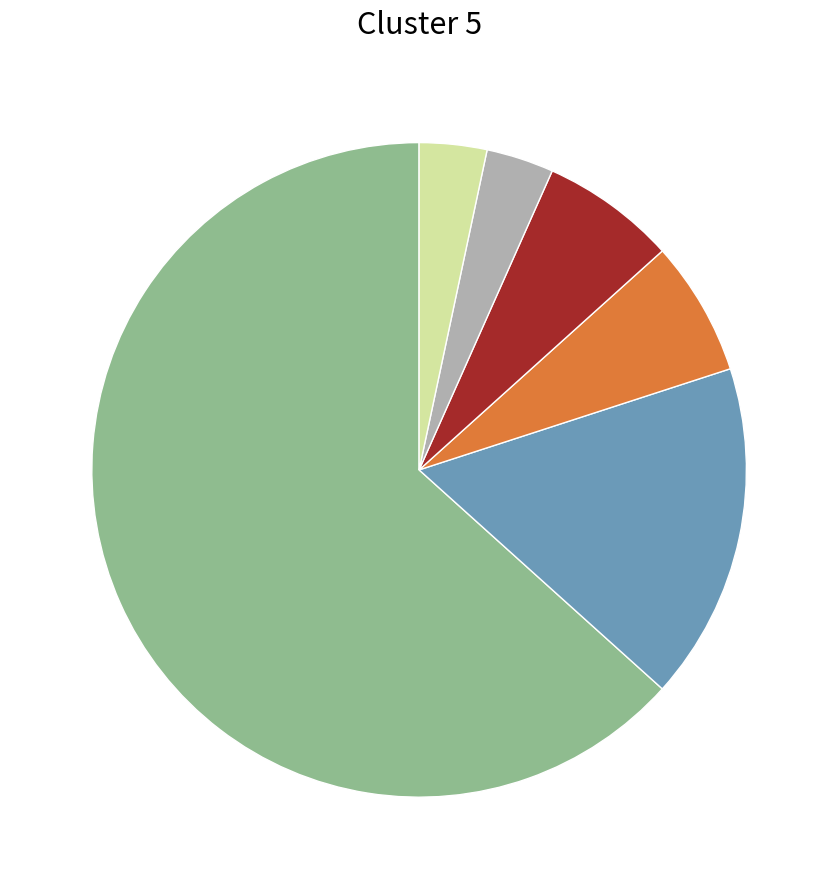

Is there any slice that represents more than half of the pie?

Yes